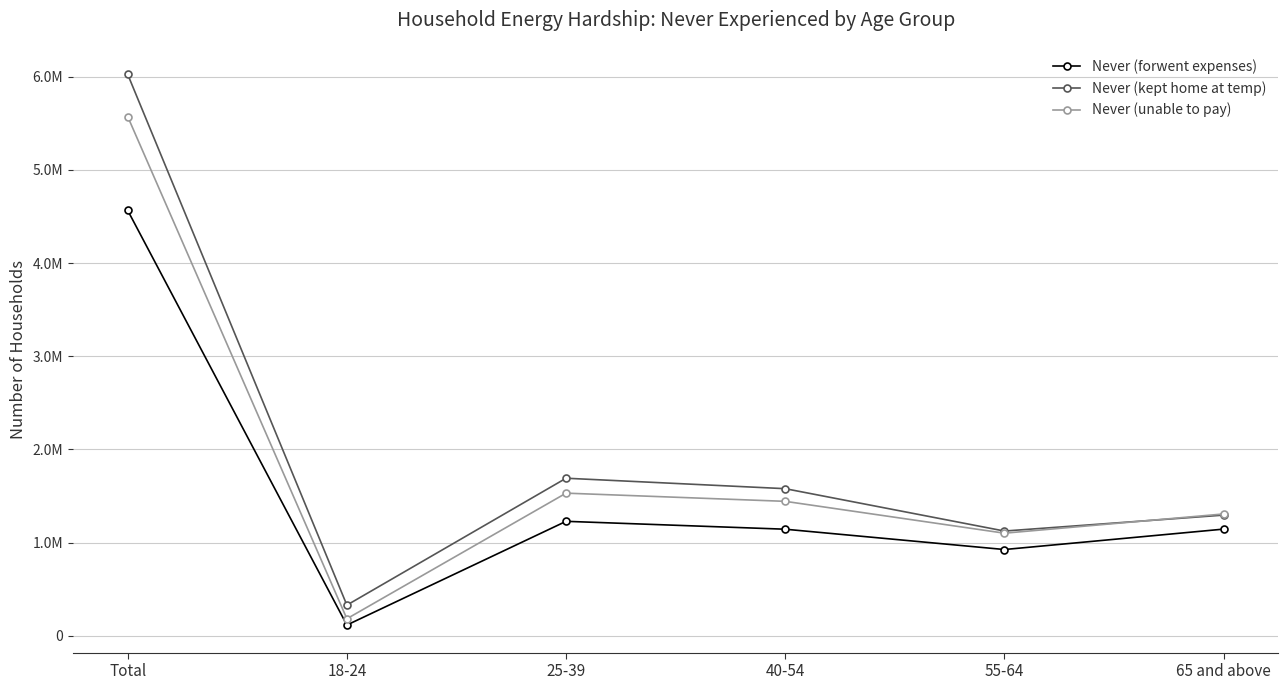

At 40-54, list the series in order from smallest to largest.

Never (forwent expenses), Never (unable to pay), Never (kept home at temp)